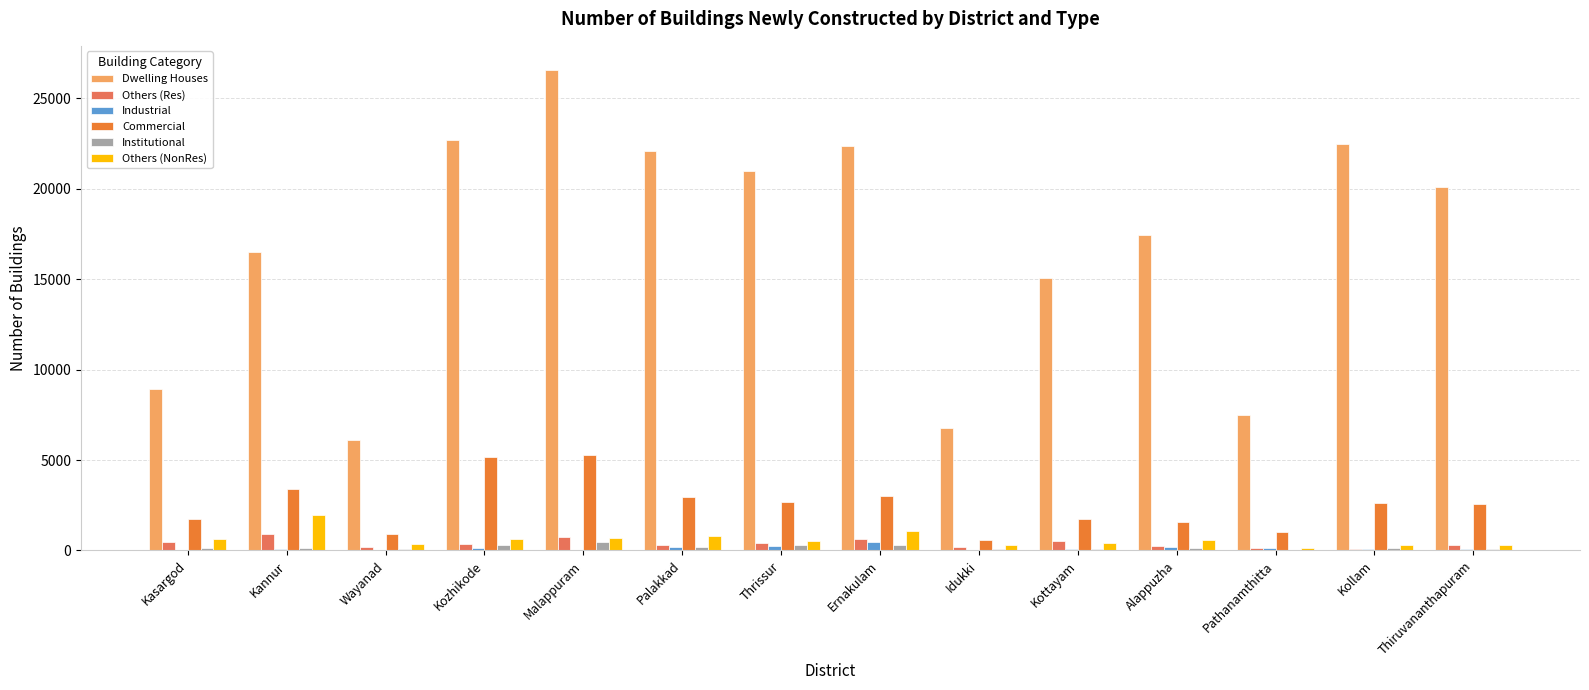

What is the total value across all series at Kasargod?

11956